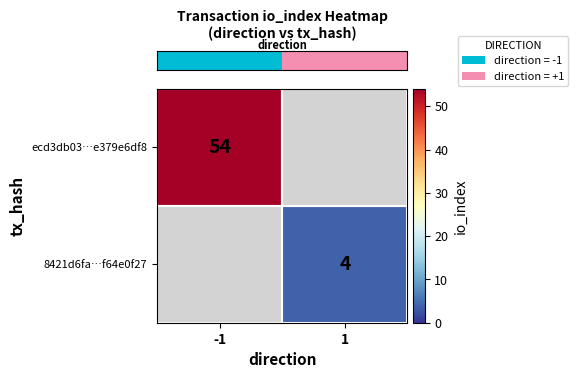

What is the maximum value shown in the chart?

54.0